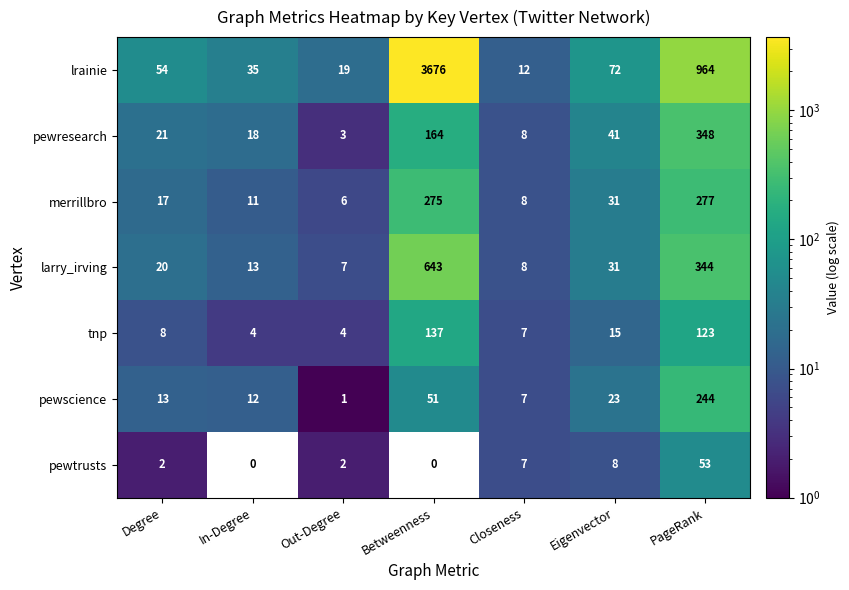

Between Degree and Eigenvector, which series saw the biggest shift?

pewresearch